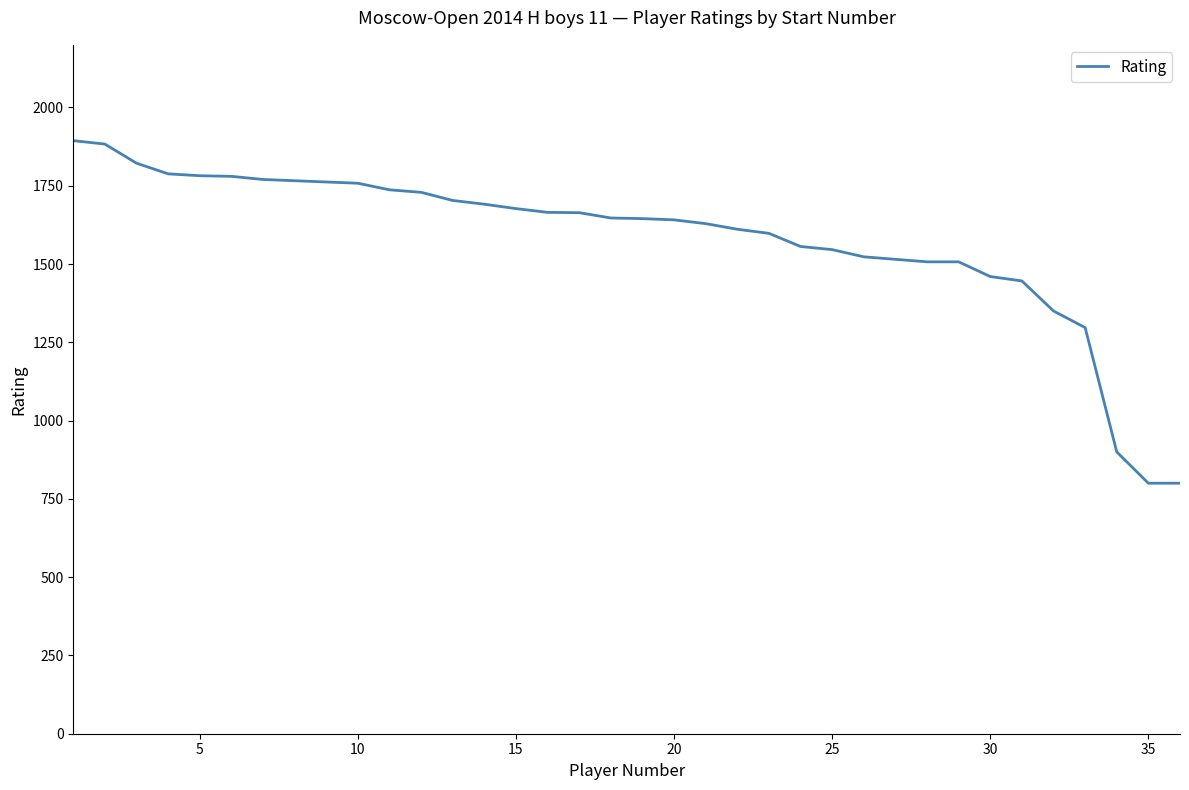

What is the greatest value displayed?

1894